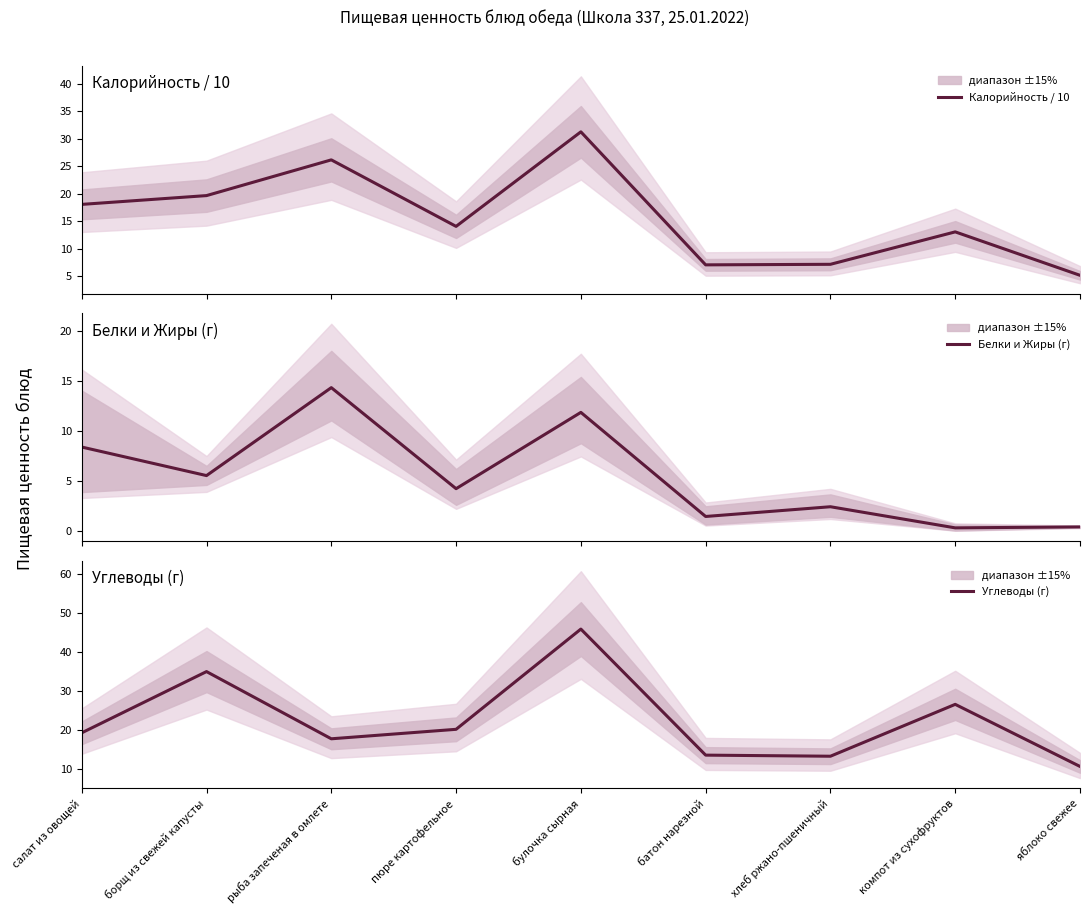

At which category is the sum across all series the highest?

булочка сырная